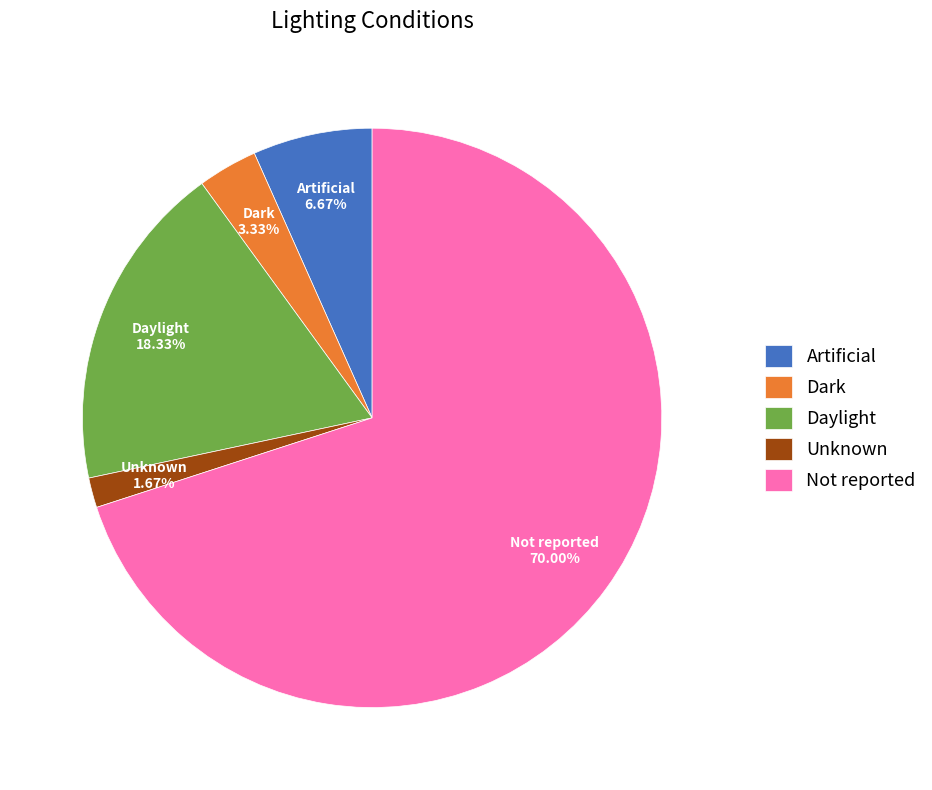

Which slice is the smallest?

Unknown